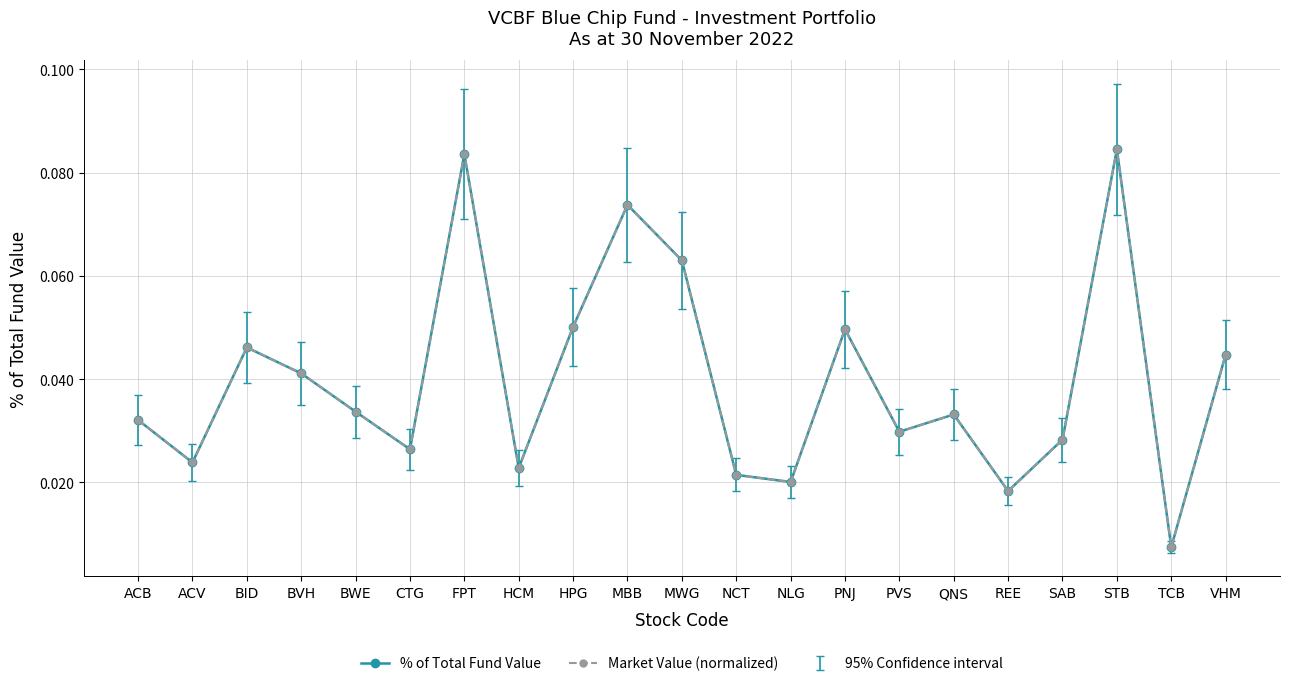

Which series has the largest range (max minus min)?

% of Total Fund Value